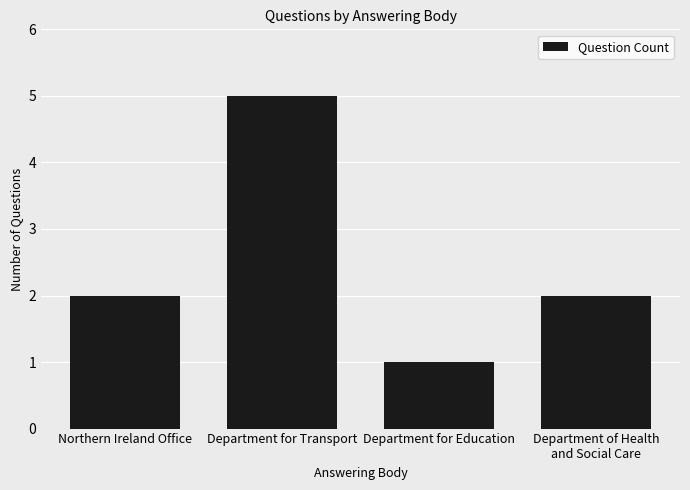

What is the difference between the second highest and minimum values?

1